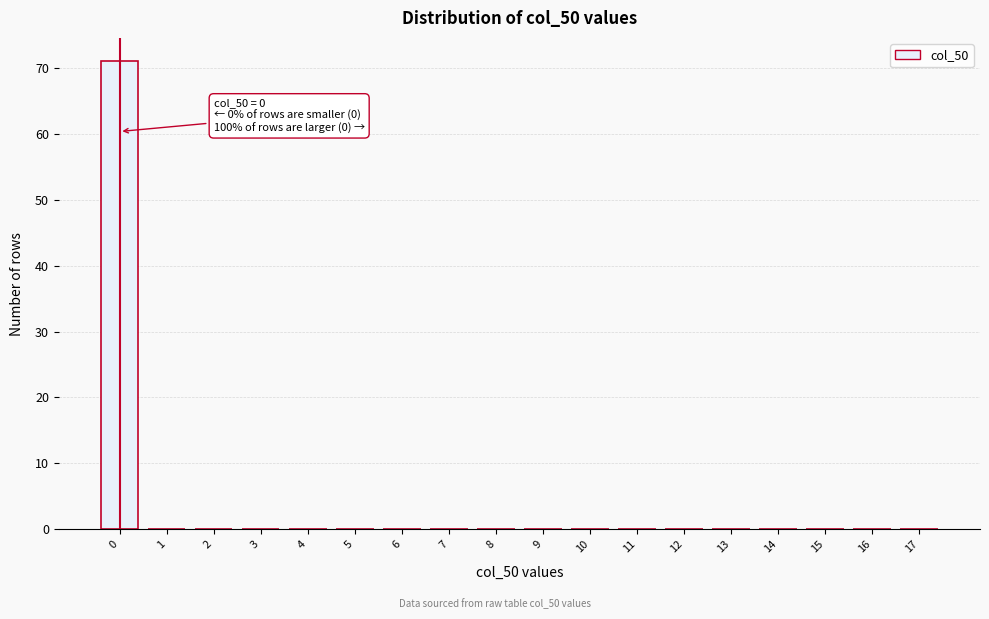

Reading left to right, transcribe all the data shown in this chart.

0=71	1=0	2=0	3=0	4=0	5=0	6=0	7=0	8=0	9=0	10=0	11=0	12=0	13=0	14=0	15=0	16=0	17=0